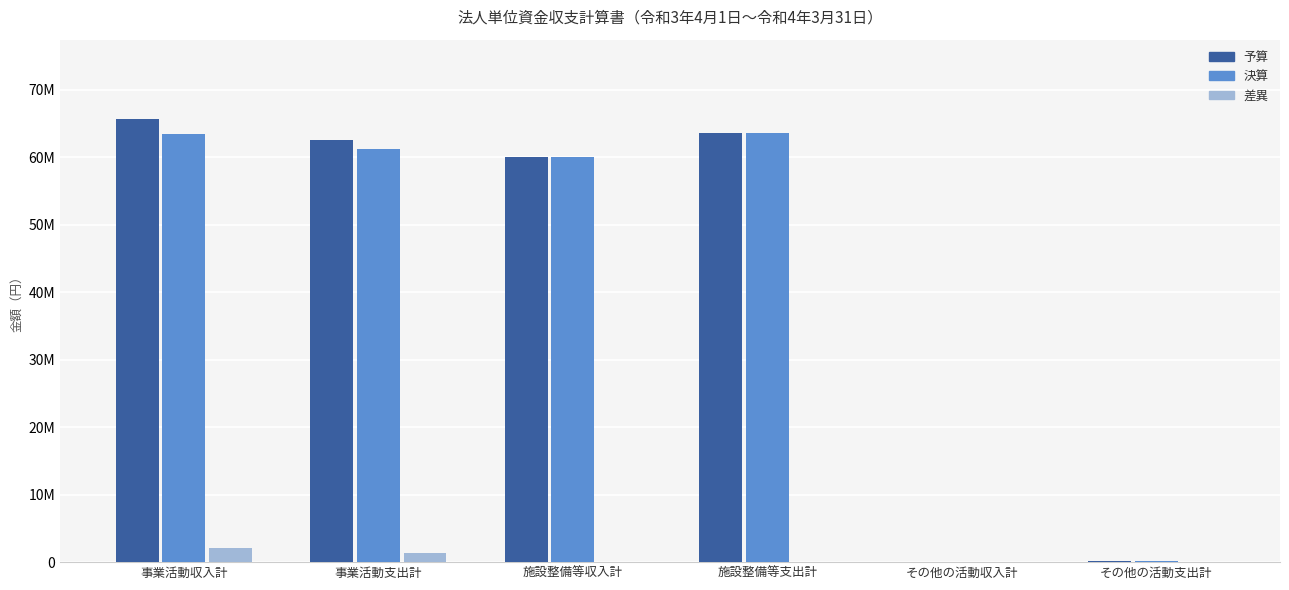

Reading left to right, what are all the values shown in this chart?

予算: 事業活動収入計=65639386	事業活動支出計=62607203	施設整備等収入計=60000000	施設整備等支出計=63558298	その他の活動収入計=0	その他の活動支出計=96000
決算: 事業活動収入計=63538919	事業活動支出計=61244376	施設整備等収入計=60000000	施設整備等支出計=63548298	その他の活動収入計=0	その他の活動支出計=96000
差異: 事業活動収入計=2100467	事業活動支出計=1362827	施設整備等収入計=0	施設整備等支出計=10000	その他の活動収入計=0	その他の活動支出計=0